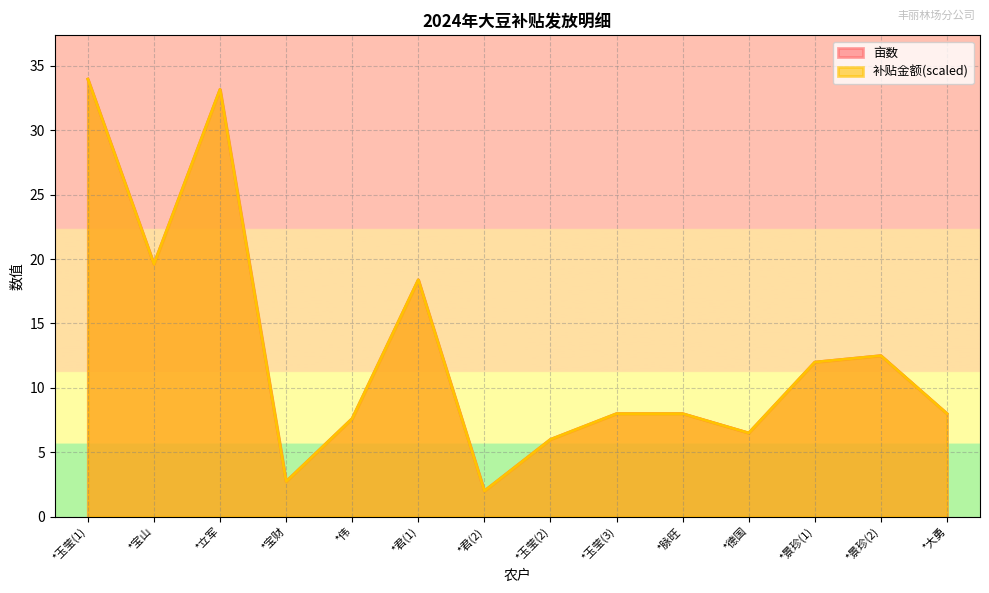

Read the 亩数 value at *宝山.

19.6